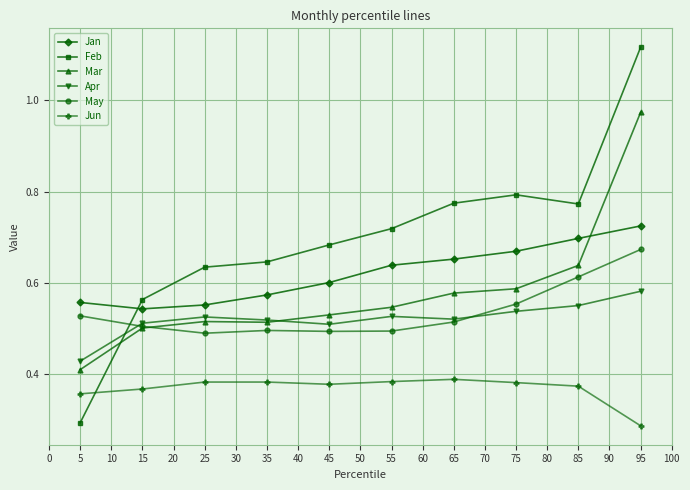

True or false: Jun and Apr intersect in this chart.

False